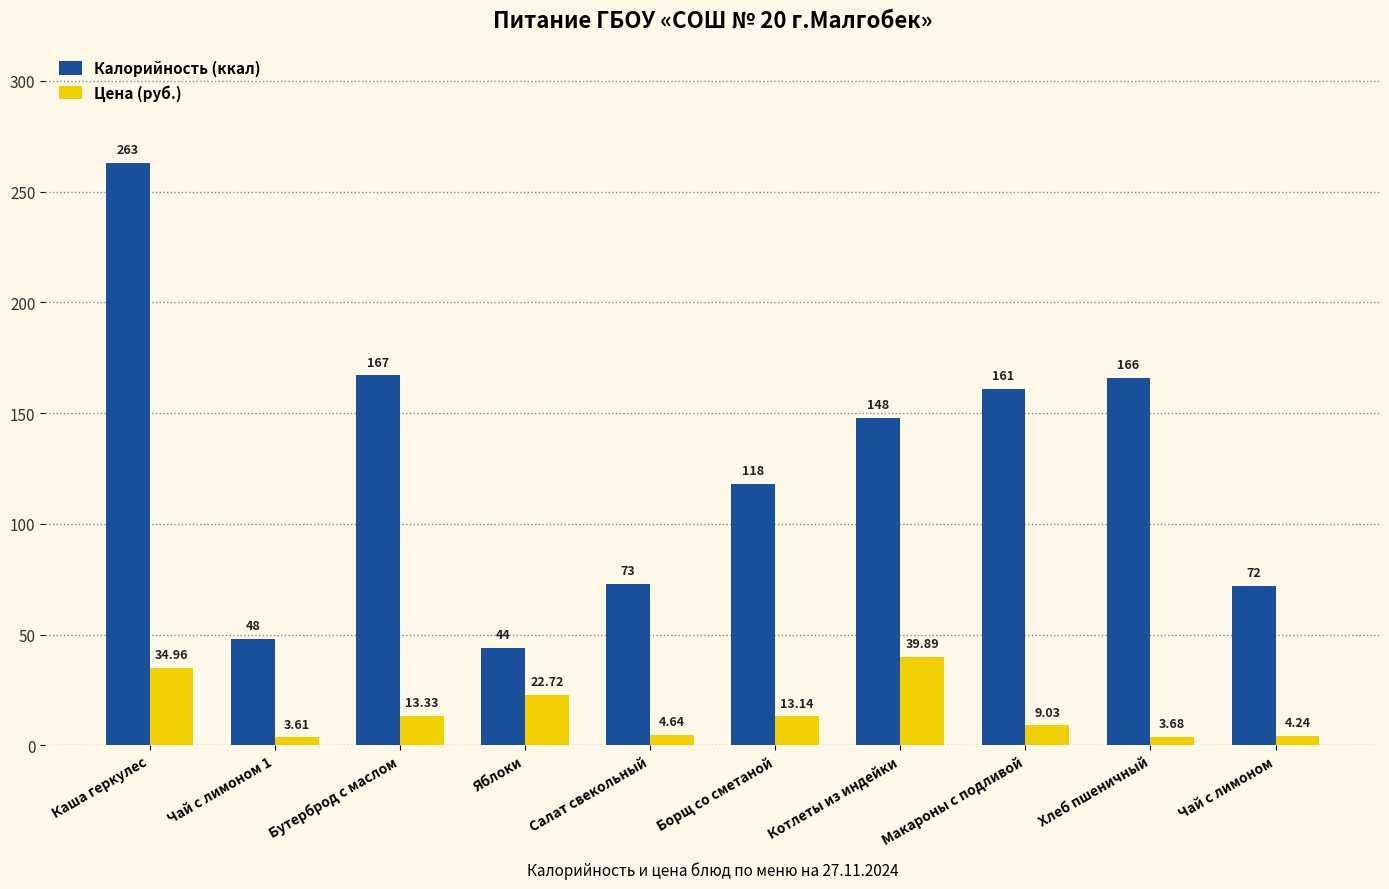

What is the sum of the Цена (руб.) values at Каша геркулес and Борщ со сметаной?

48.1